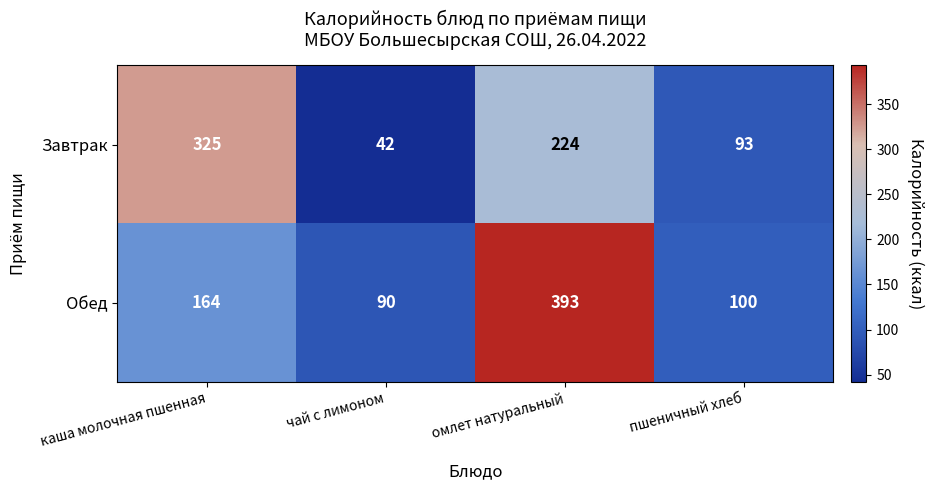

What is the sum of the Завтрак values at чай с лимоном and омлет натуральный?

266